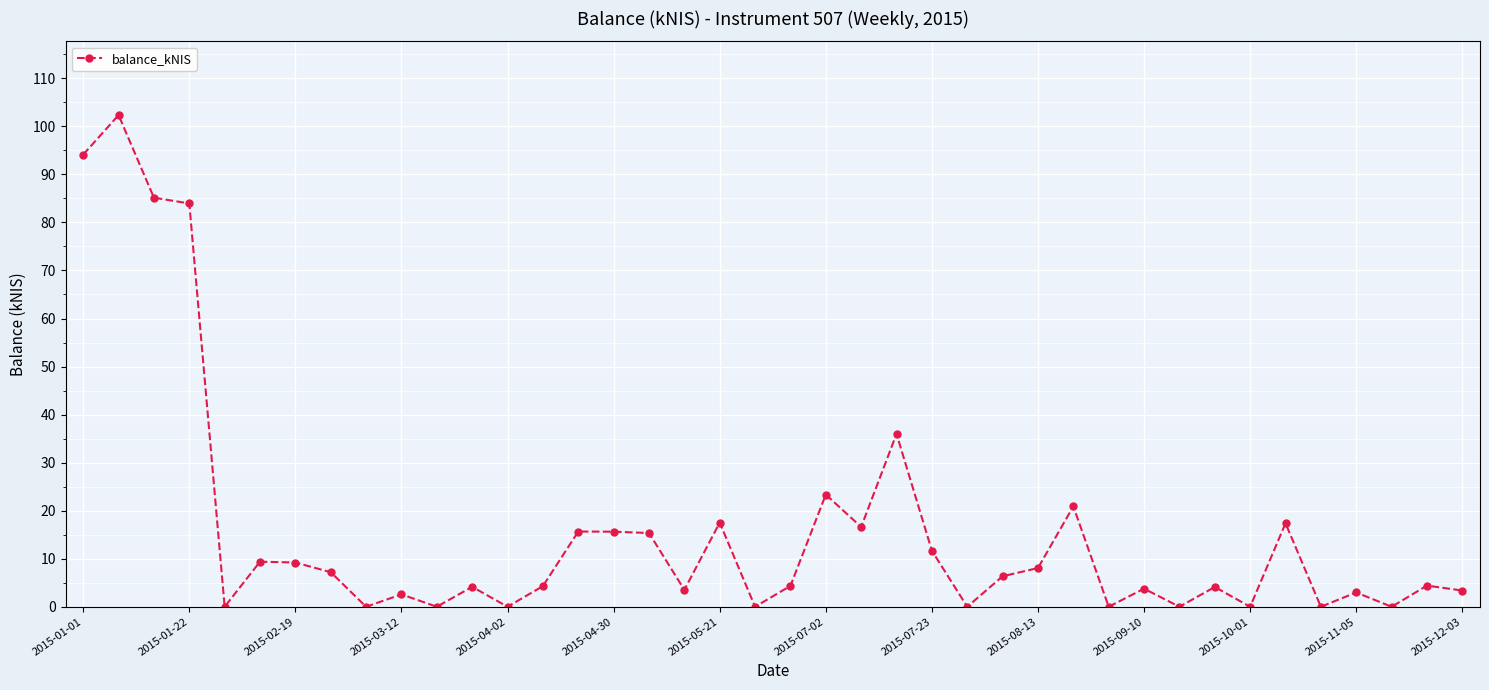

What is the difference between the second highest and minimum values?

94.1